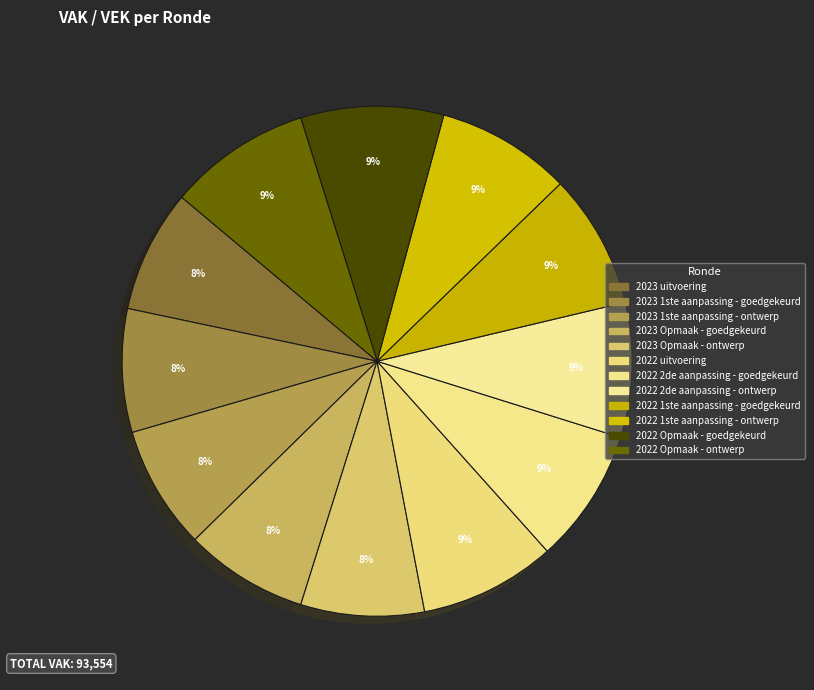

True or false: 2022 2de aanpassing - goedgekeurd accounts for 1% of the total.

False